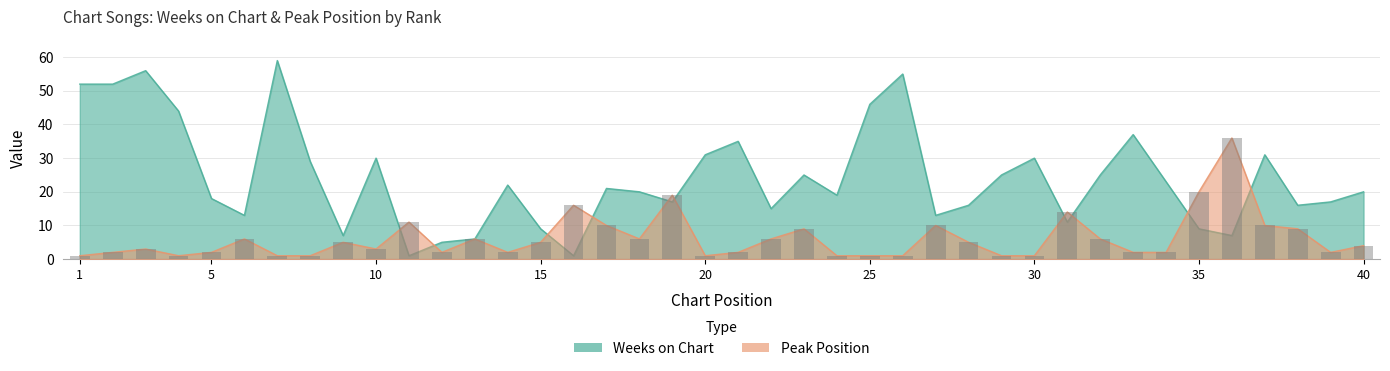

What is the difference between the second highest and minimum values in the Peak Position series?

19